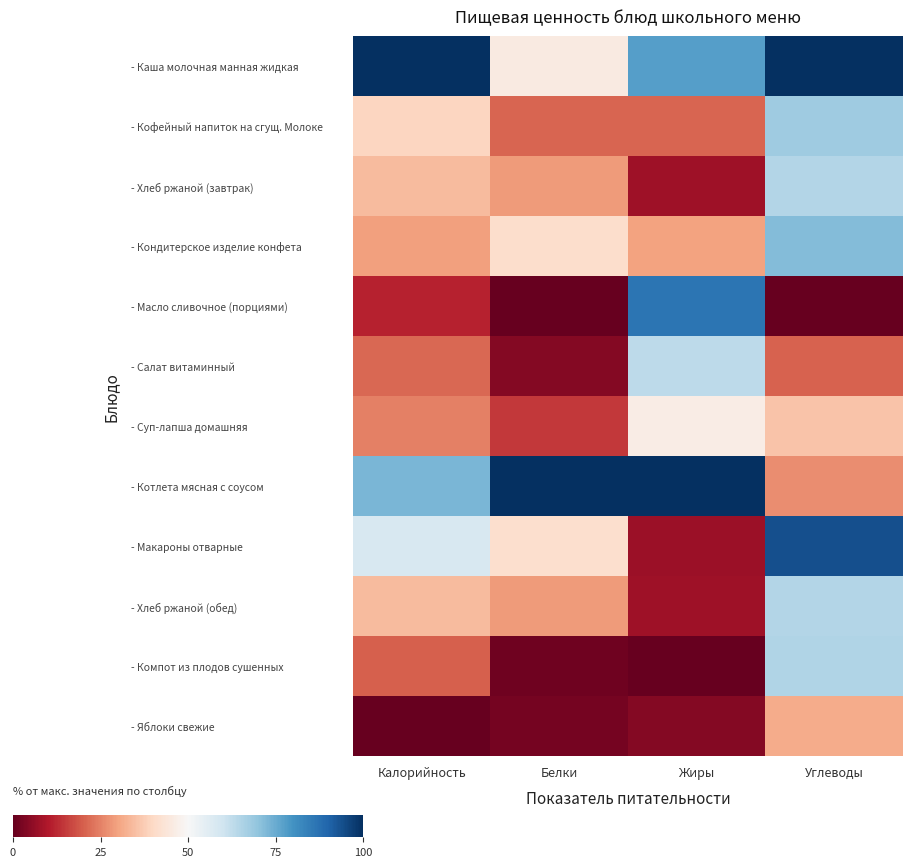

What is the maximum value shown in the chart?

100.0